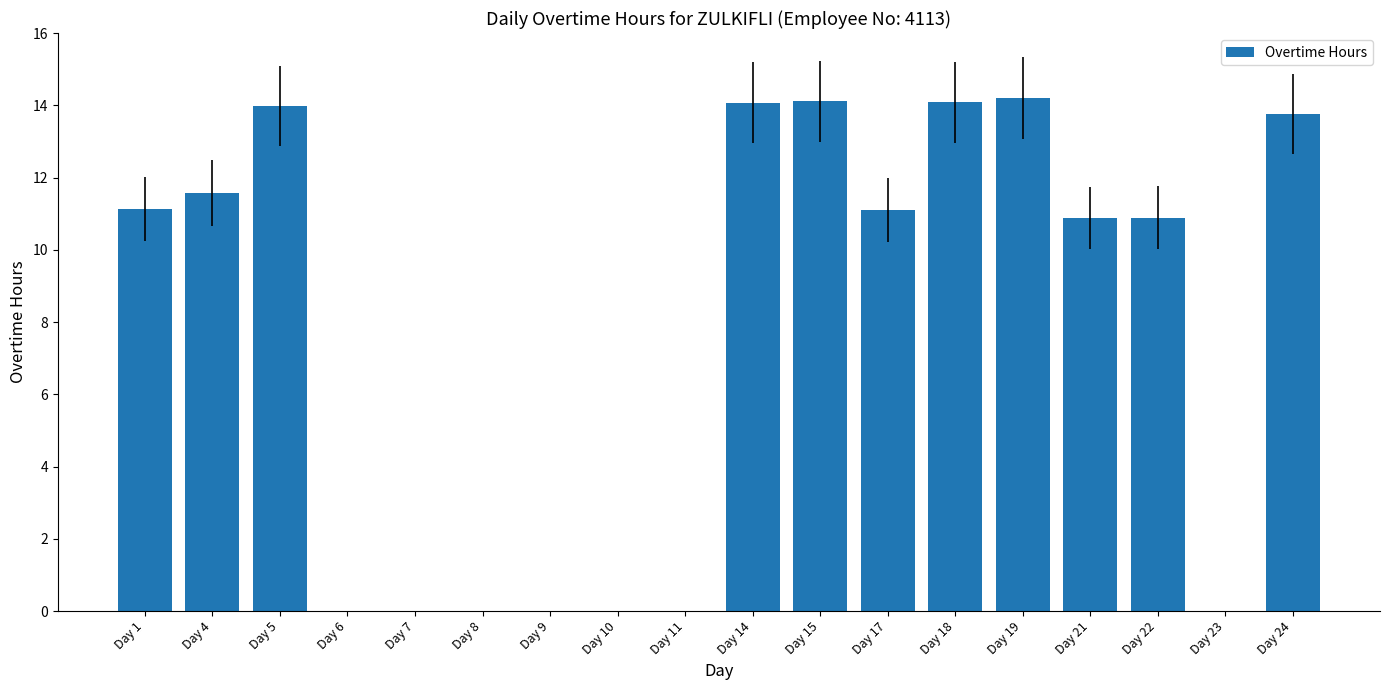

Between Day 10 and Day 22, which is larger?

Day 22